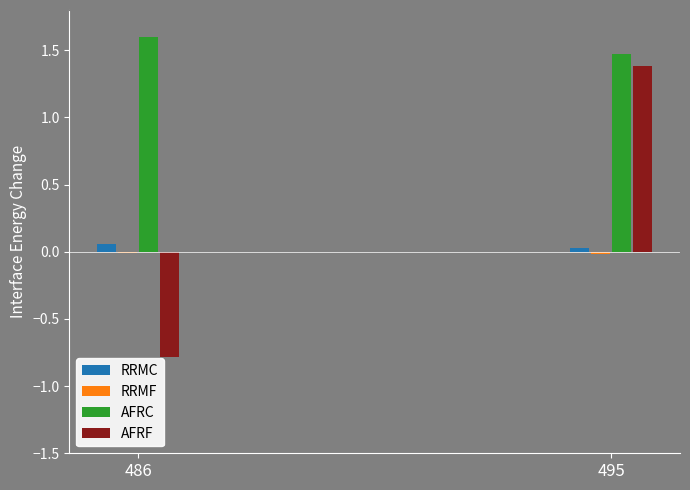

True or false: AFRF has a value of 0.4 at 495.

False